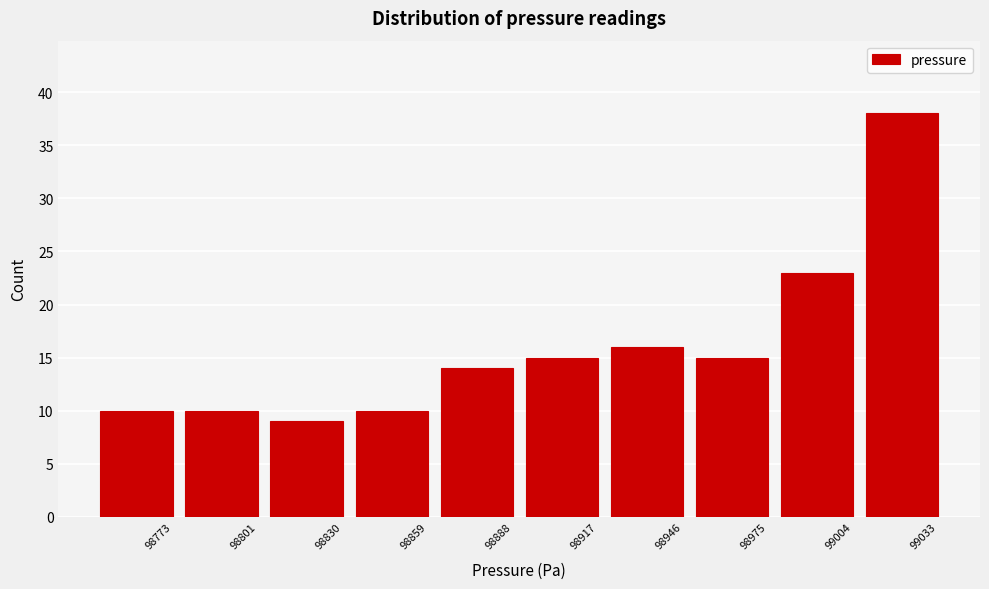

Reading left to right, what are all the values shown in this chart?

98773=10	98801=10	98830=9	98859=10	98888=14	98917=15	98946=16	98975=15	99004=23	99033=38